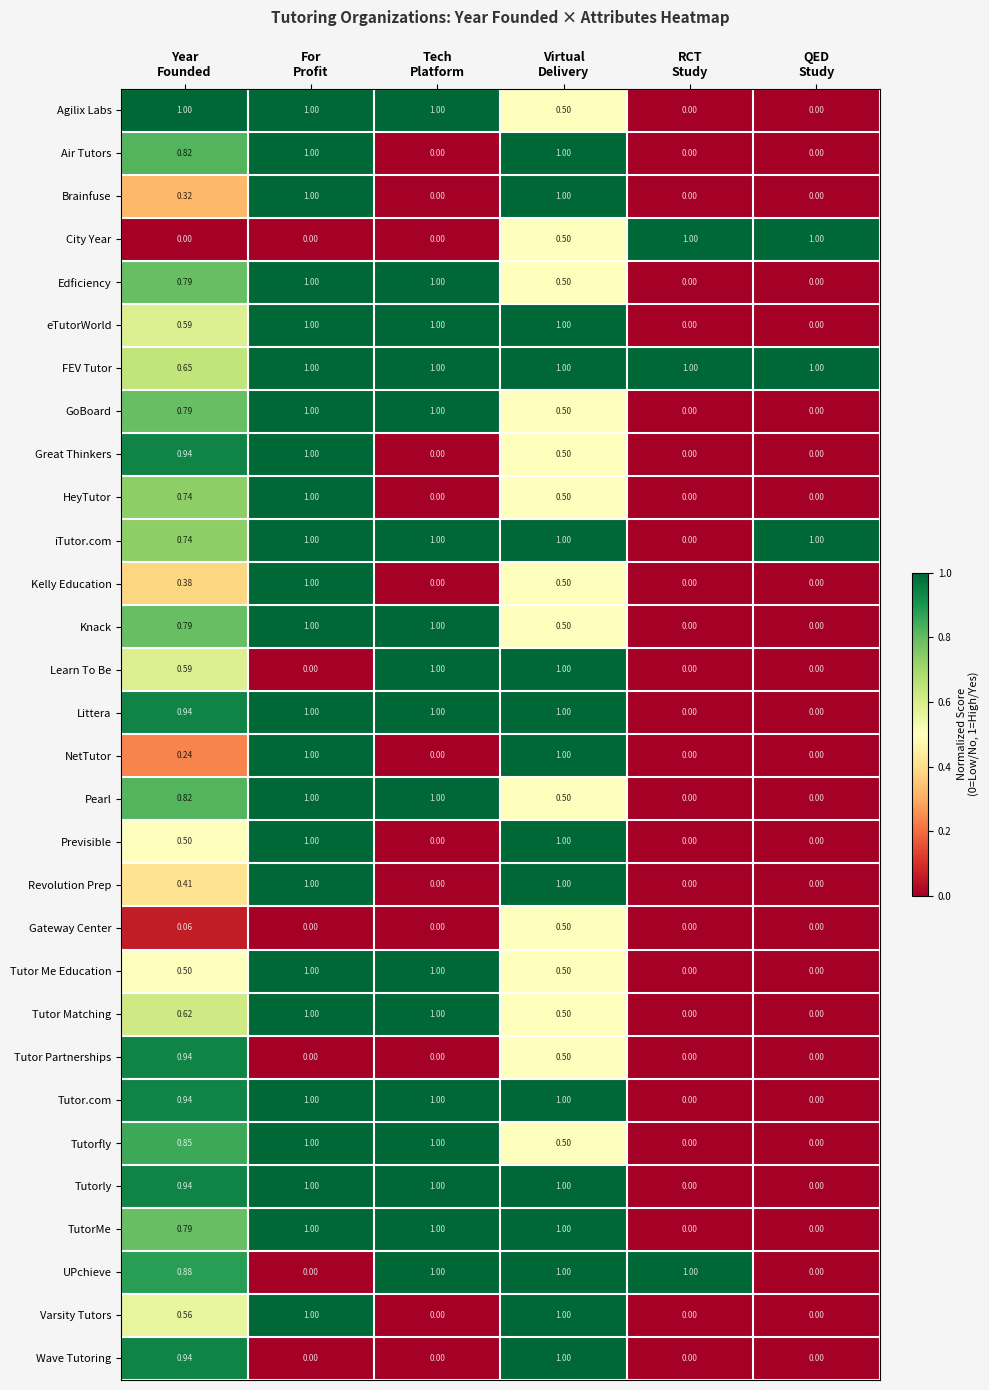

How many distinct data groups are displayed?

30